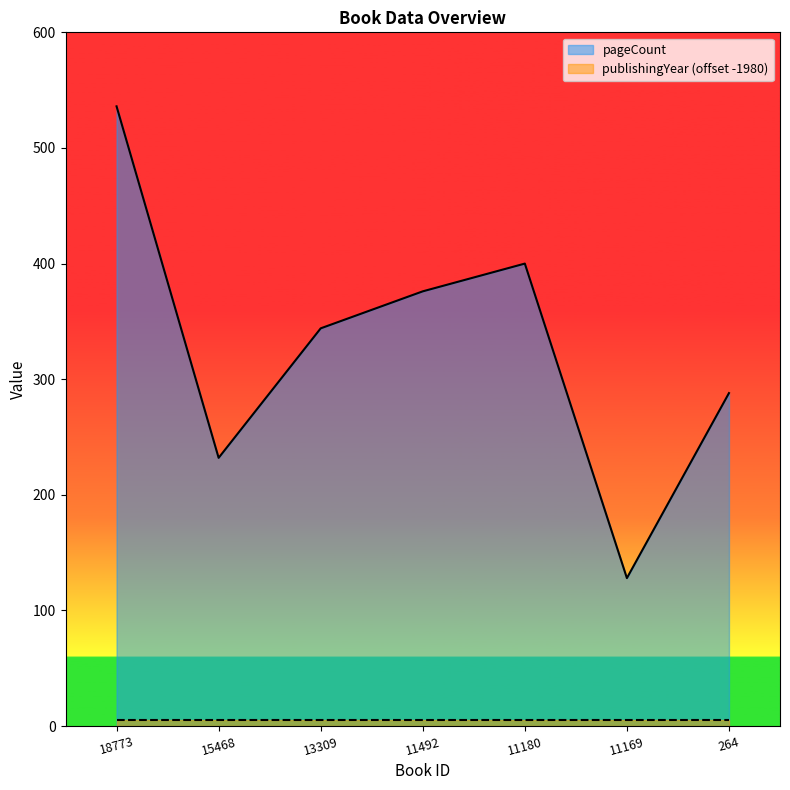

Which category has the highest value across all series?

18773